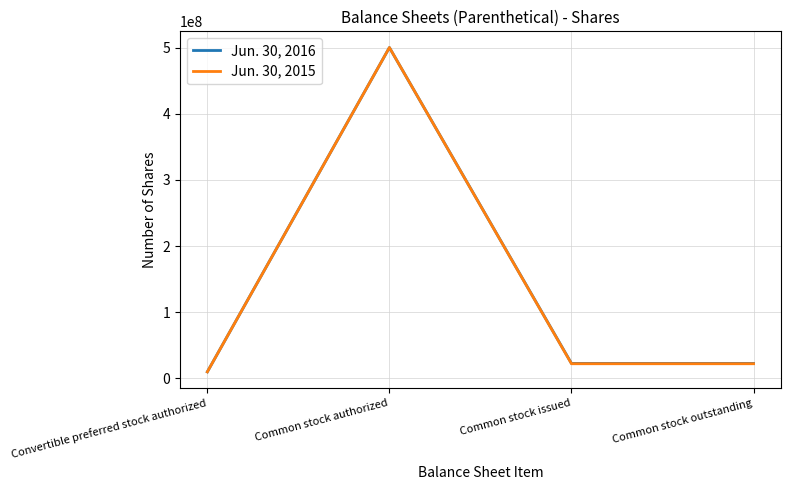

Count the number of categories in the chart.

4